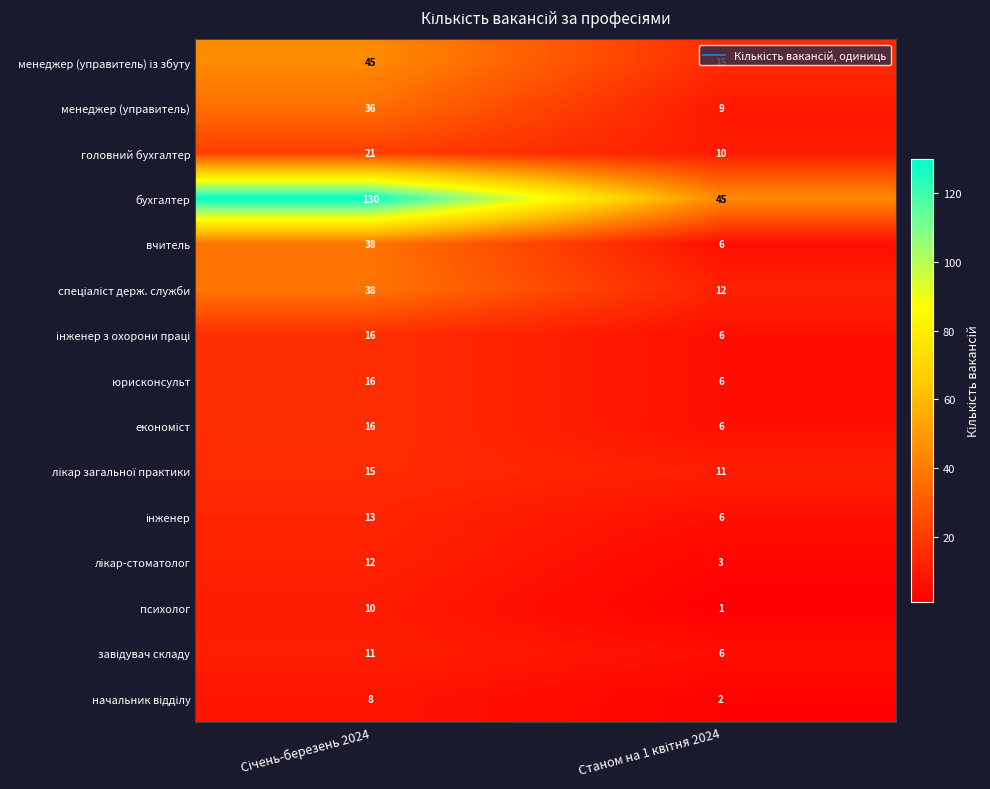

Which series has the widest spread of values?

бухгалтер